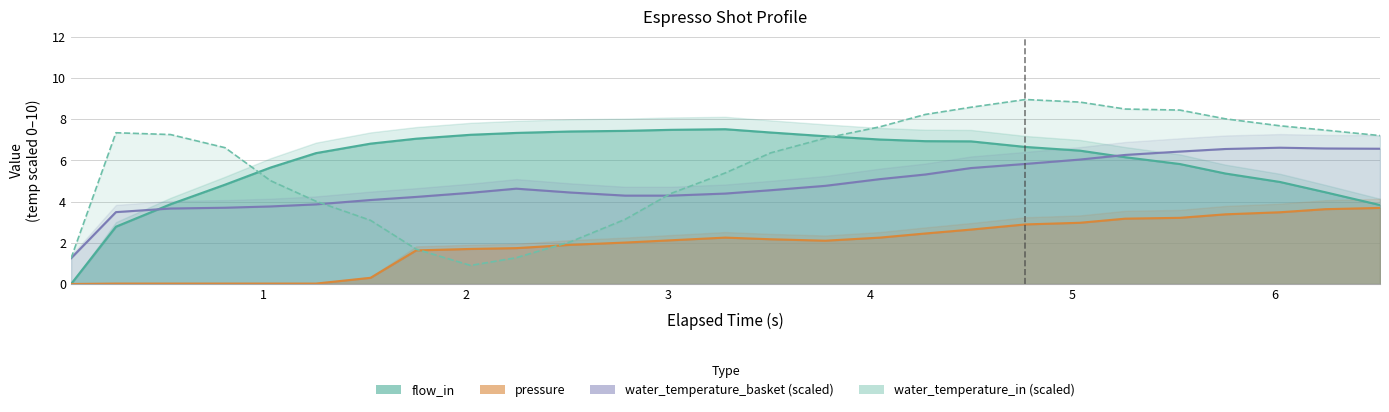

The water_temperature_basket series shows 4.1 at flow_out. True or false?

True